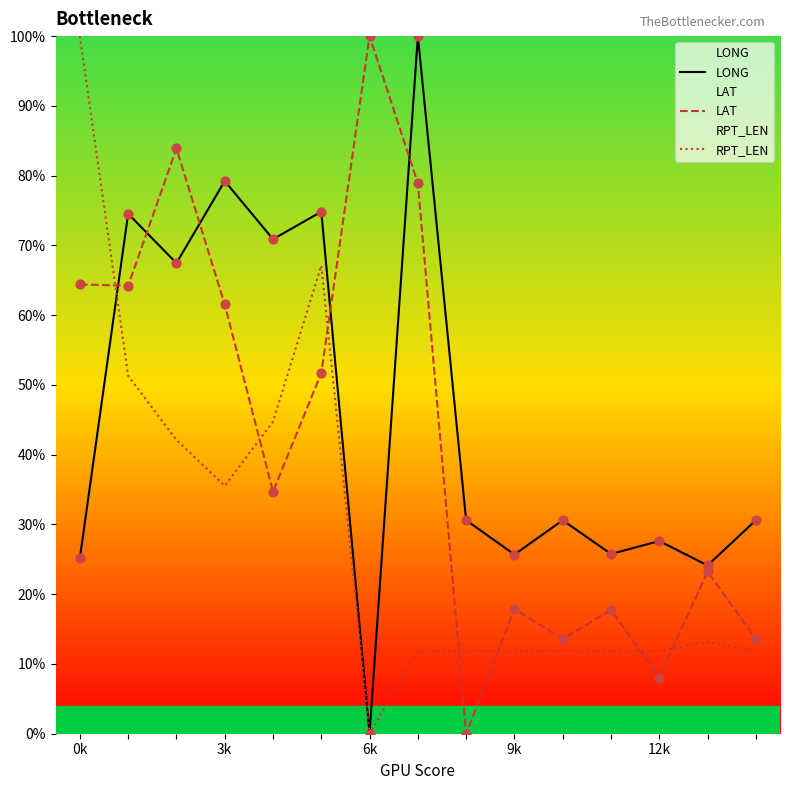

What is the total value across all series at 7?

190.7